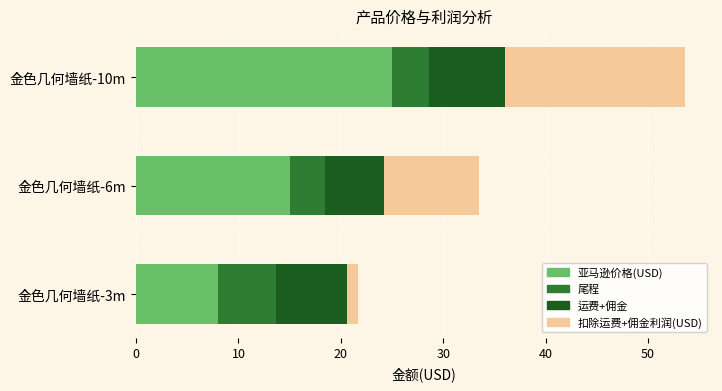

What value does the 亚马逊价格(USD) series have at 金色几何墙纸-6m?

15.0